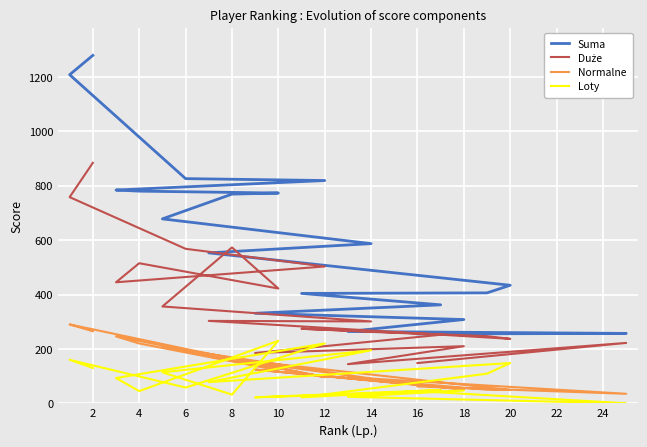

Is the value of Duże at 4 greater than the value of Loty at 18?

Yes